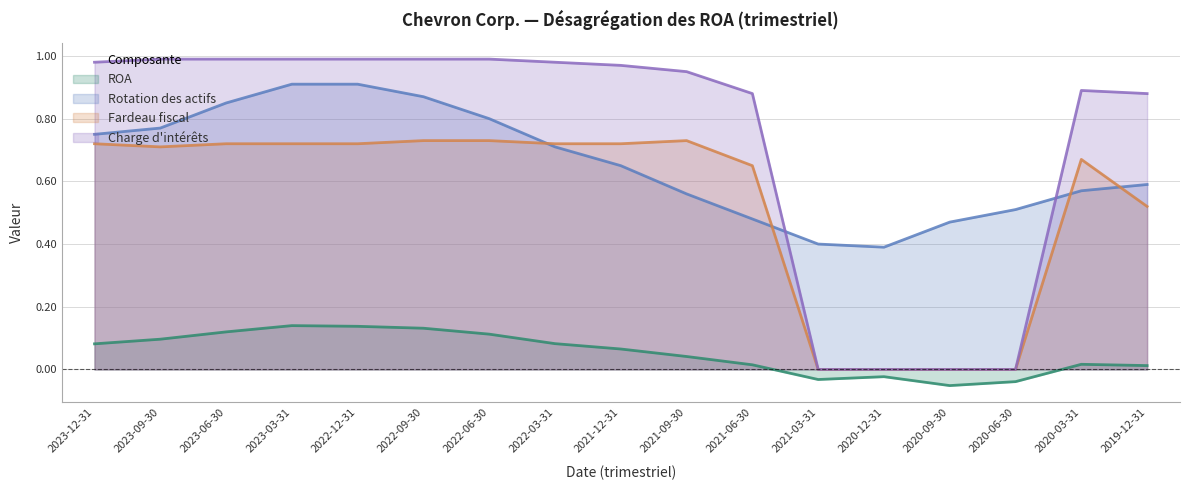

Rank the series by their maximum value, from lowest to highest.

ROA, Fardeau fiscal, Rotation des actifs, Charge d'intérêts